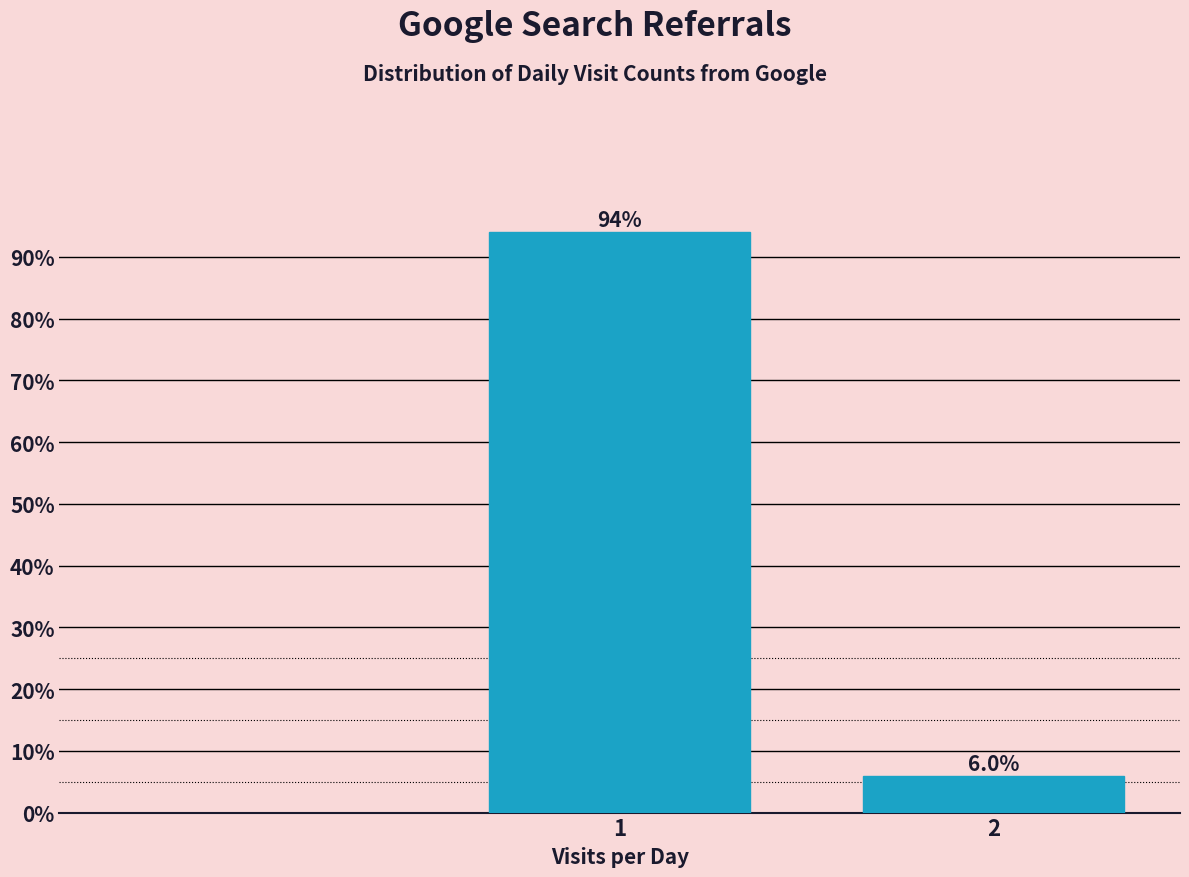

Reading left to right, transcribe all the data shown in this chart.

1=94	2=6